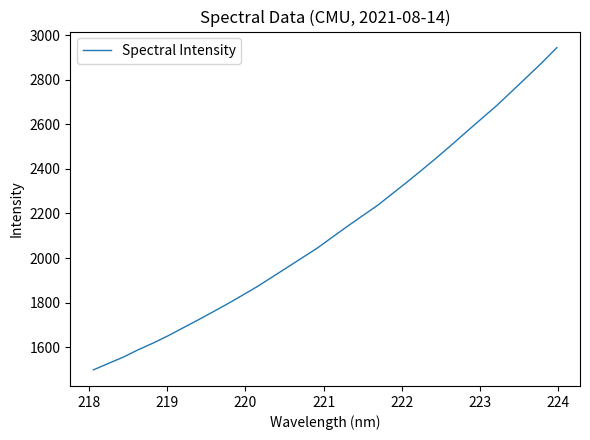

What is the minimum value shown in the chart?

1498.5